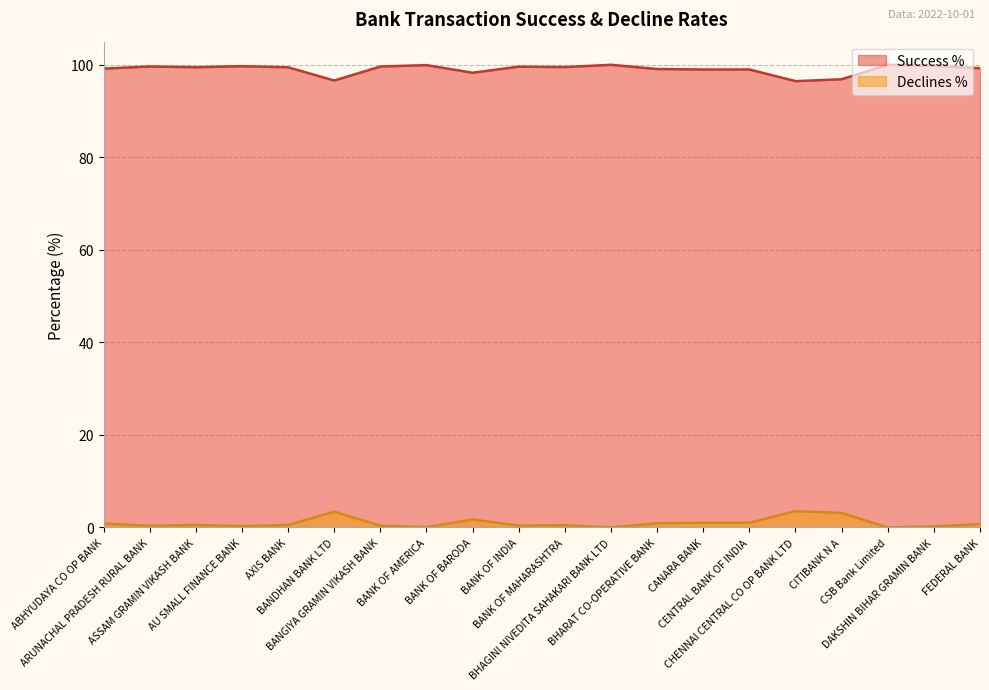

Which series changed the most between BANK OF AMERICA and BHARAT CO-OPERATIVE BANK?

Declines %